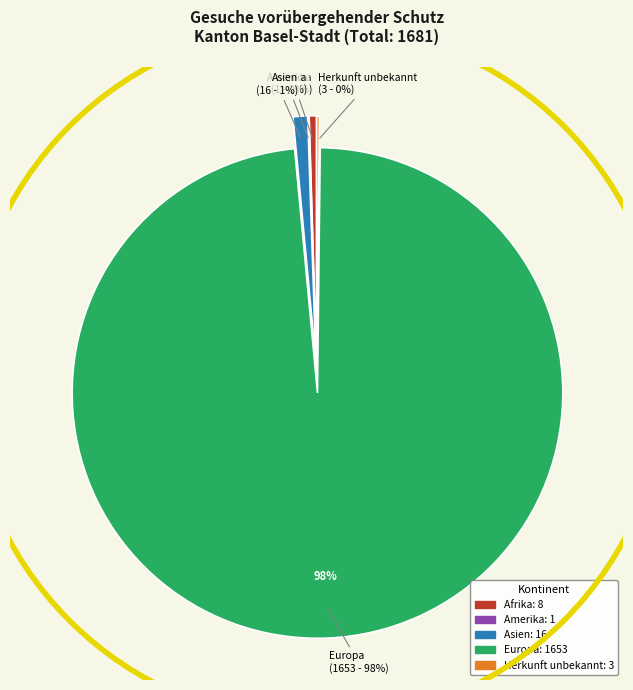

Which has a higher value, Afrika or Herkunft unbekannt?

Afrika